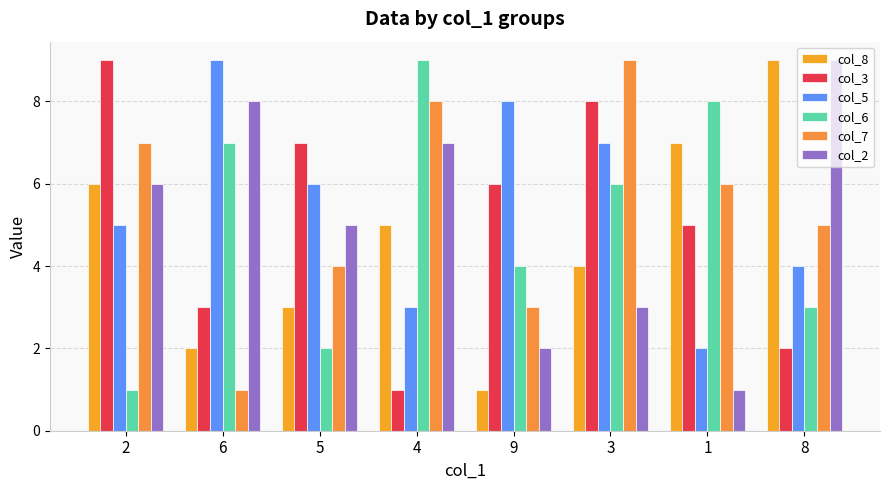

How many values in the col_2 series are below 6?

4